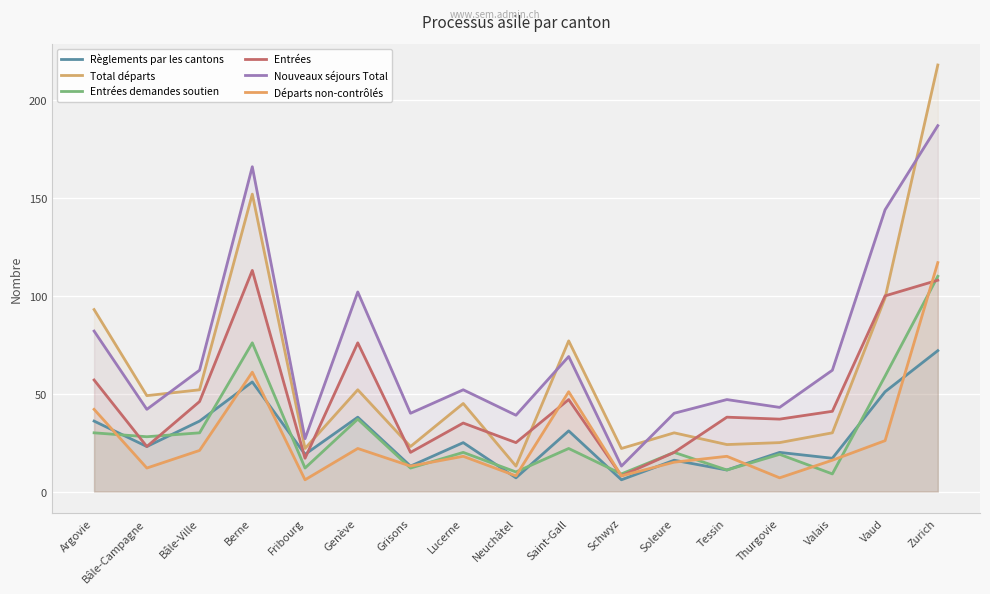

At which category does the chart reach its peak across all series?

Zurich